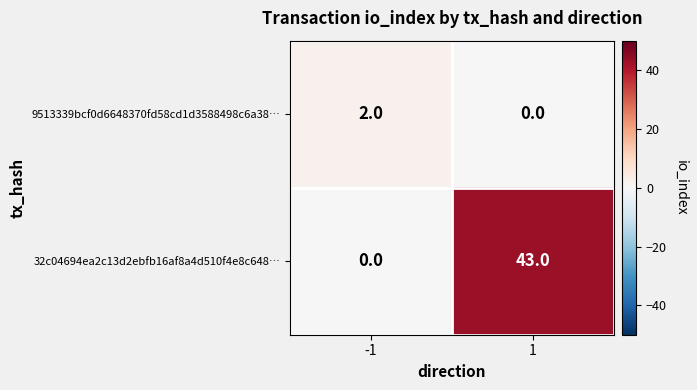

What is the sum of the 32c04694ea2c13d2ebfb16af8a4d510f4e8c648… values at -1 and 1?

43